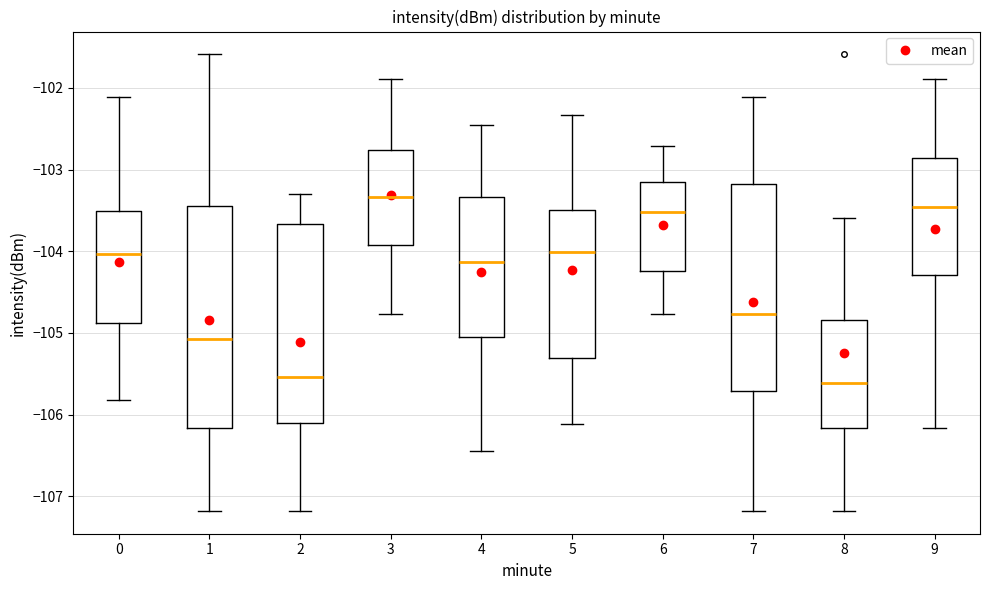

Comparing the boxes themselves (not the whiskers), which one is the tallest?

1